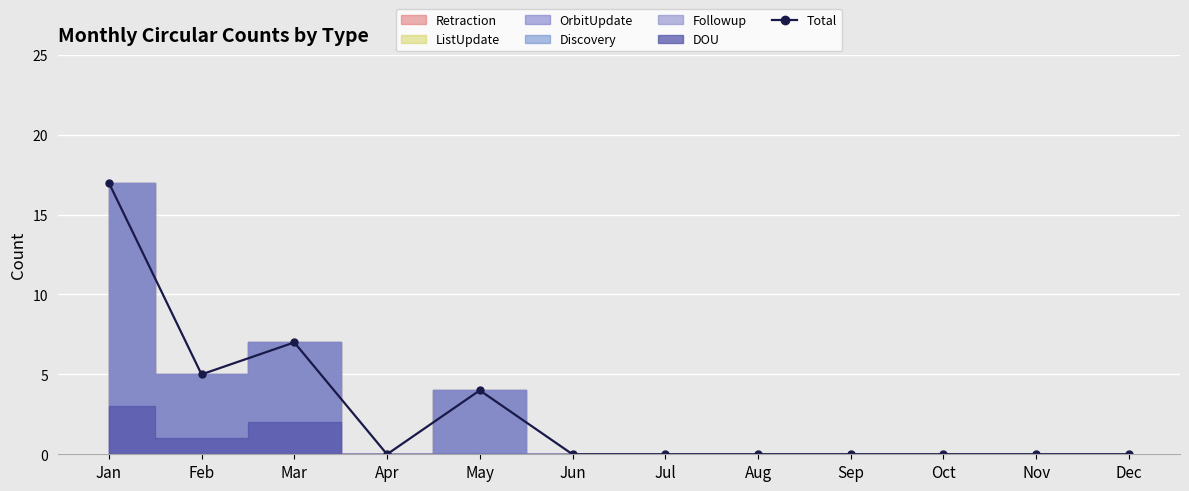

Reading right to left, extract all data points from this chart.

0	0	0	0	0	0	0	4	0	7	5	17